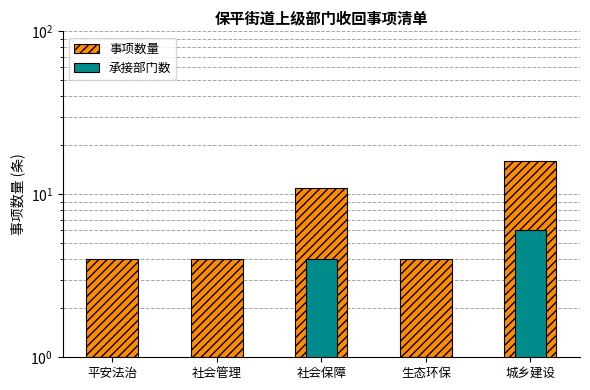

What is the difference between the second highest and minimum values in the 承接部门数 series?

3